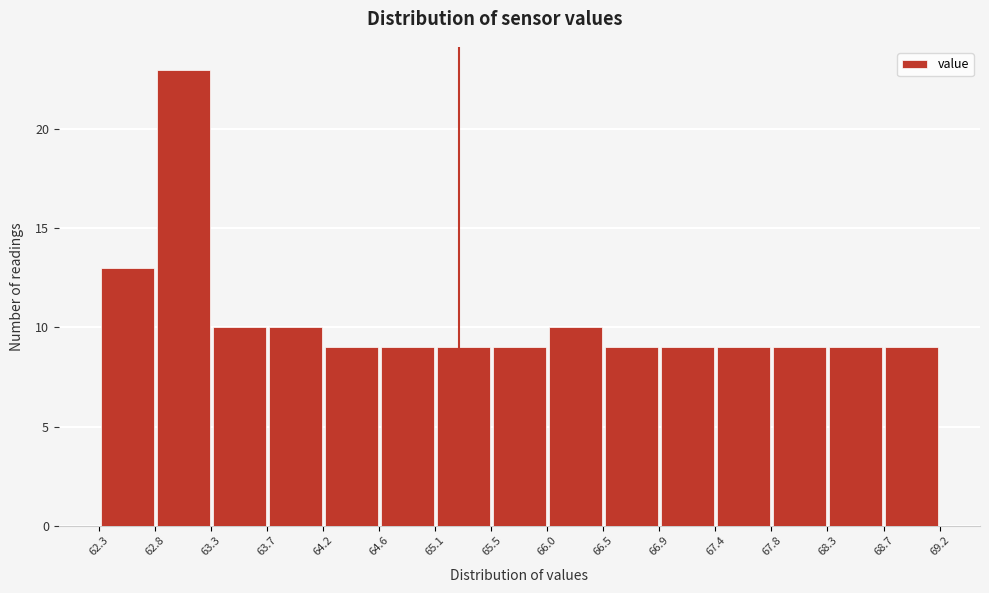

Which range on the x-axis has the tallest bar?

62.8 to 63.3